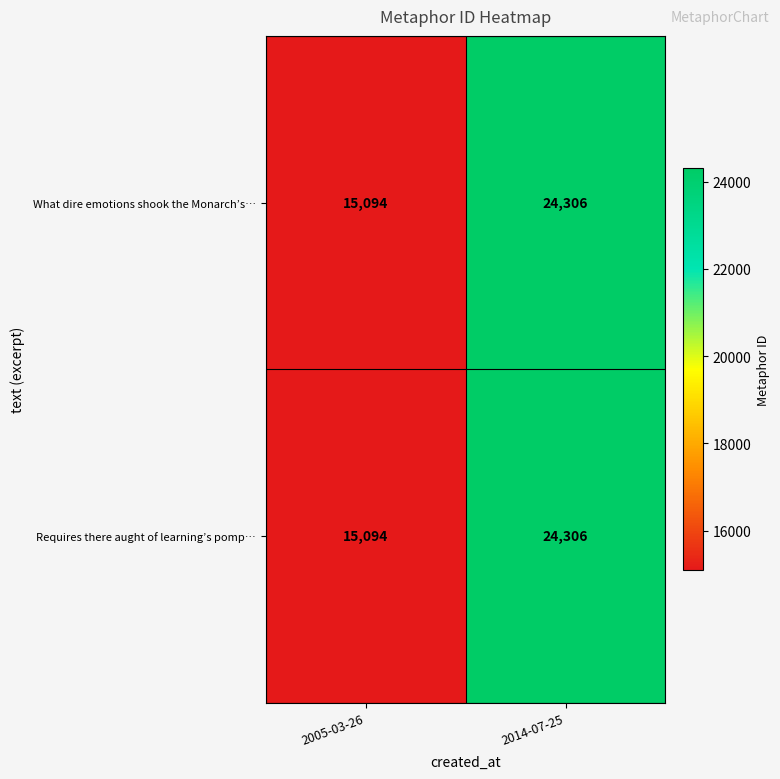

What is the lowest value of the Requires there aught of learning’s pomp… series?

15094